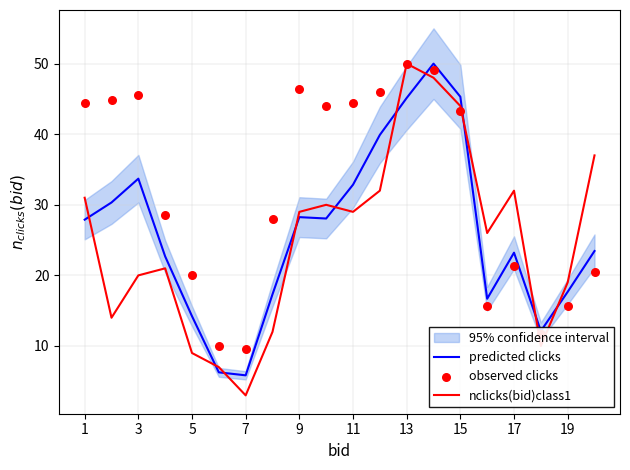

At which label does nclicks(bid)class1 reach its minimum?

7